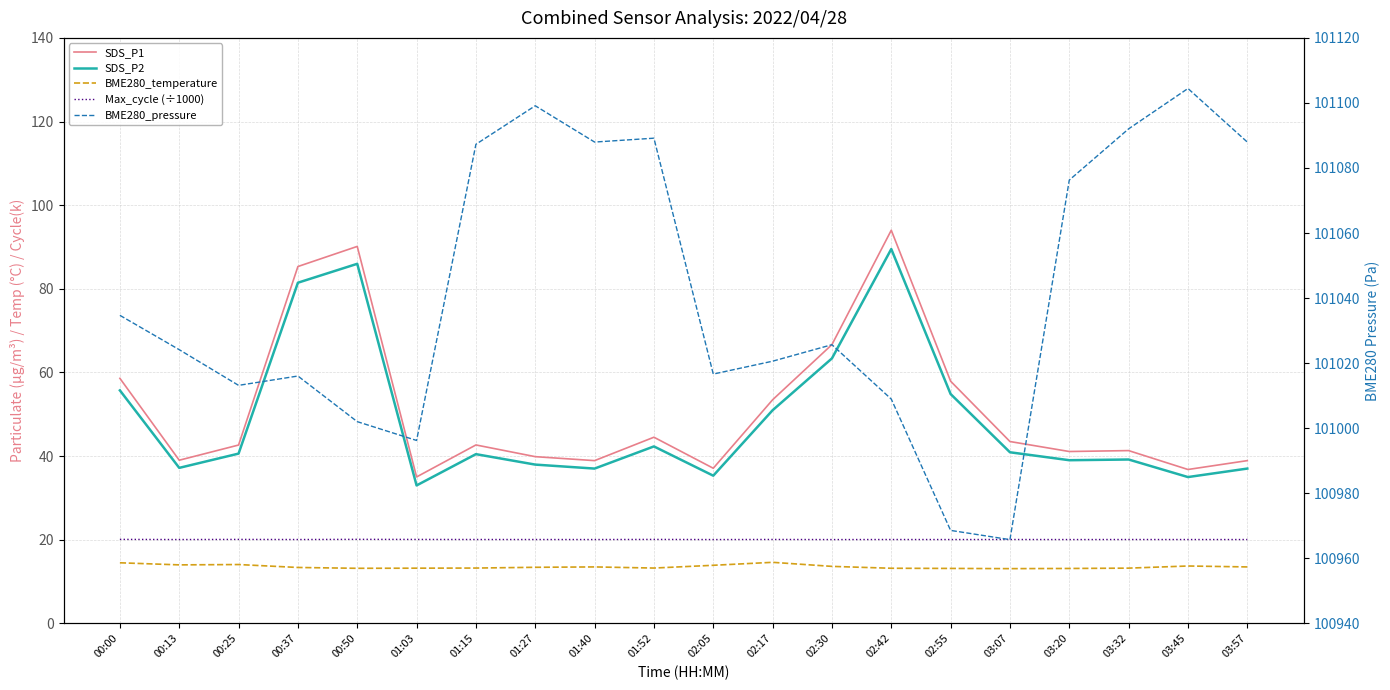

True or false: SDS_P2 and Max_cycle (÷1000) cross at least once.

False